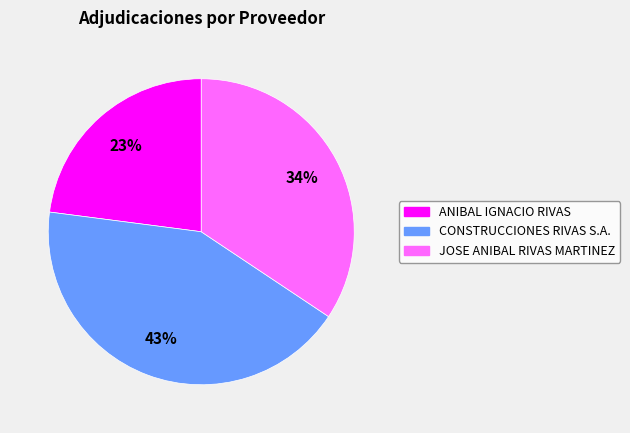

What percentage is the JOSE ANIBAL RIVAS MARTINEZ slice, to the nearest percent?

34%